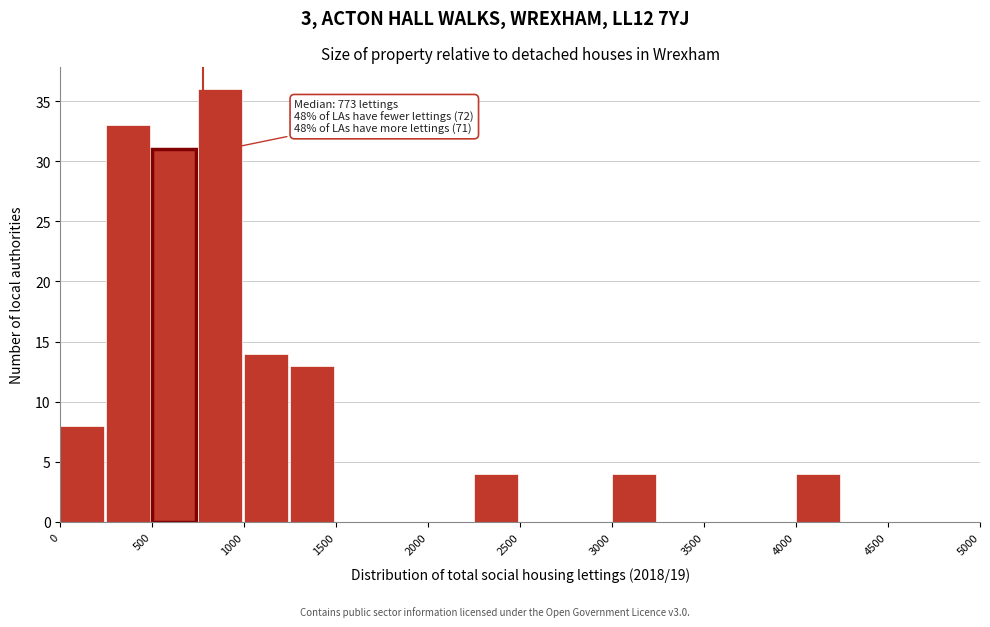

Which range on the x-axis has the tallest bar?

750 to 1000